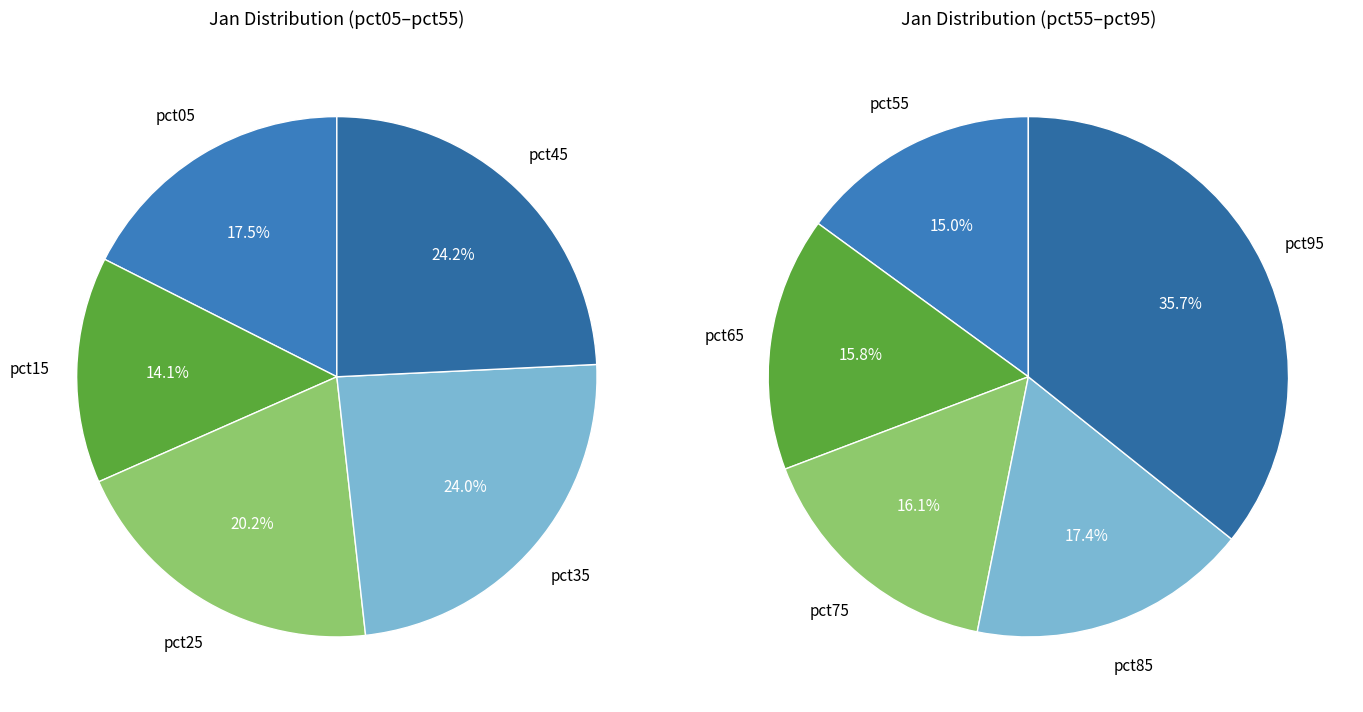

How many slices are in this pie chart?

10